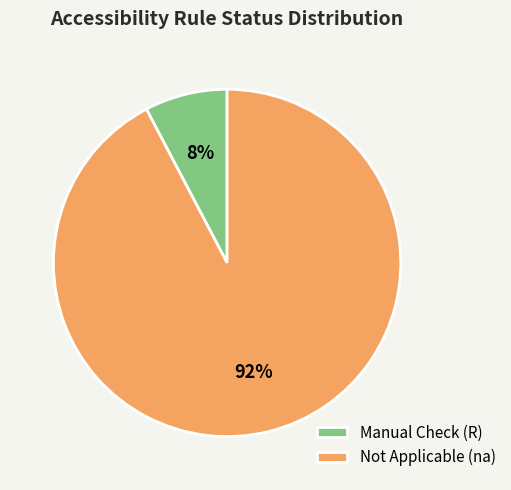

Count the number of slices in the pie.

2